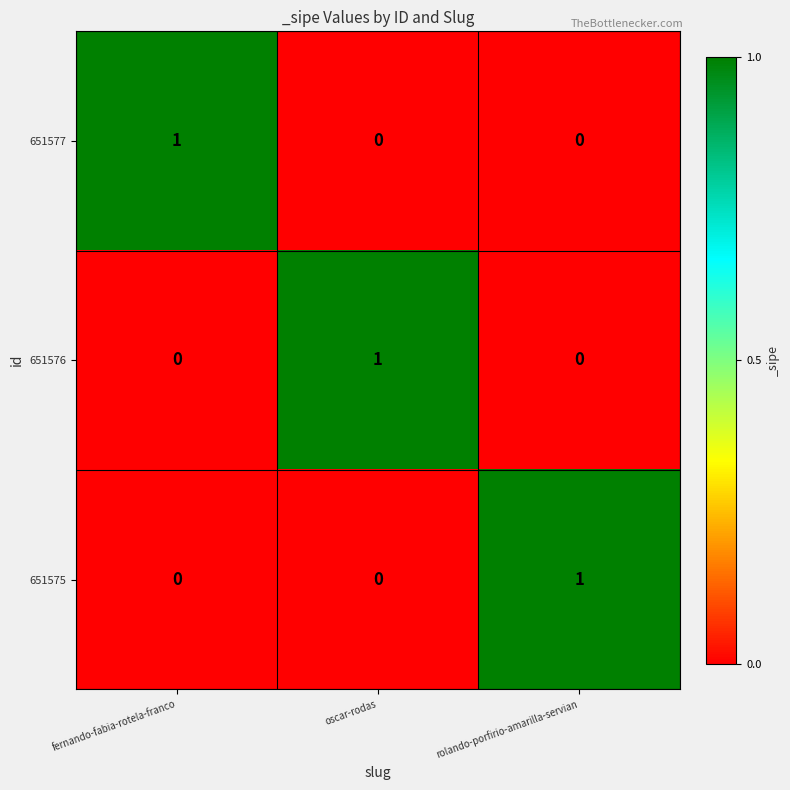

At how many categories does at least one series exceed 0?

3